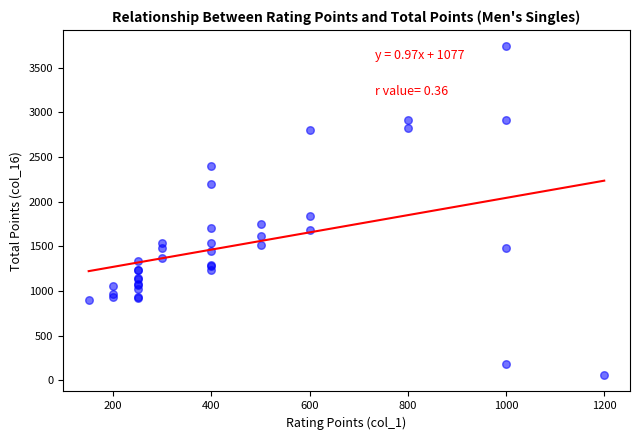

What Y value in the scatter plot is closest to 1899?

1840